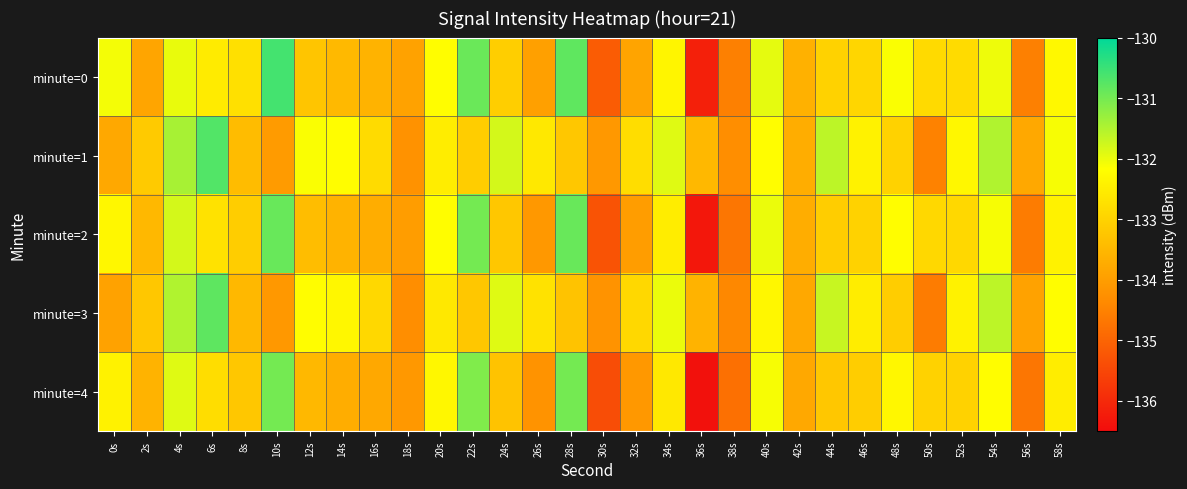

Rank the series by their average value, from lowest to highest.

minute=4, minute=2, minute=0, minute=3, minute=1